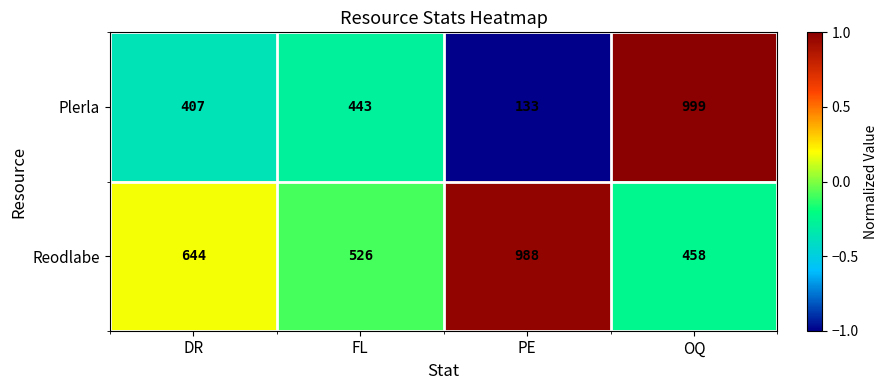

At which label does Plerla reach its peak?

OQ